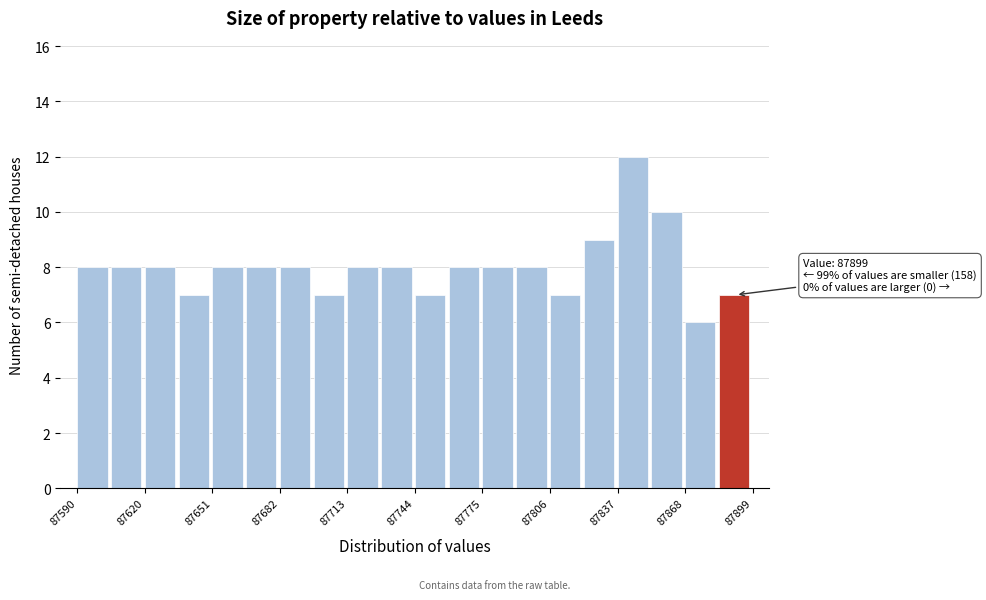

Read against the x-axis, roughly where is the centre of the tallest bar?

87845